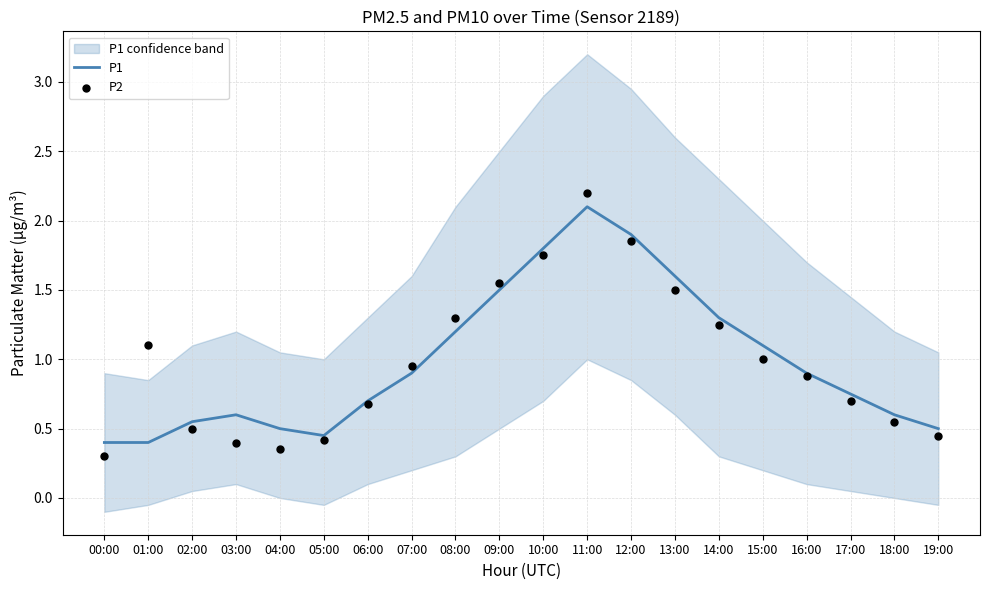

Which series has the largest Y range (max minus min)?

P2